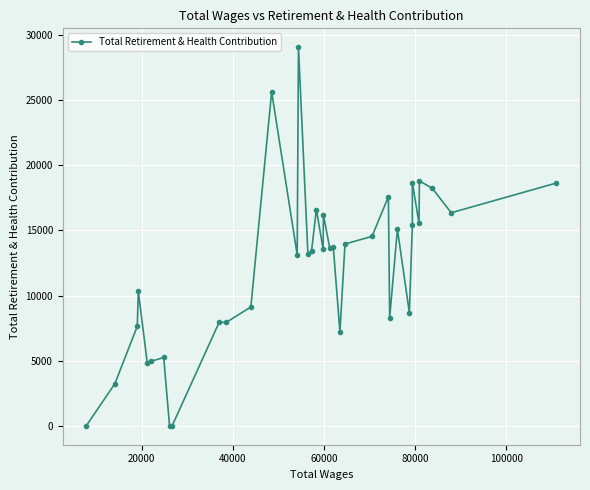

What is the greatest value displayed?

29074